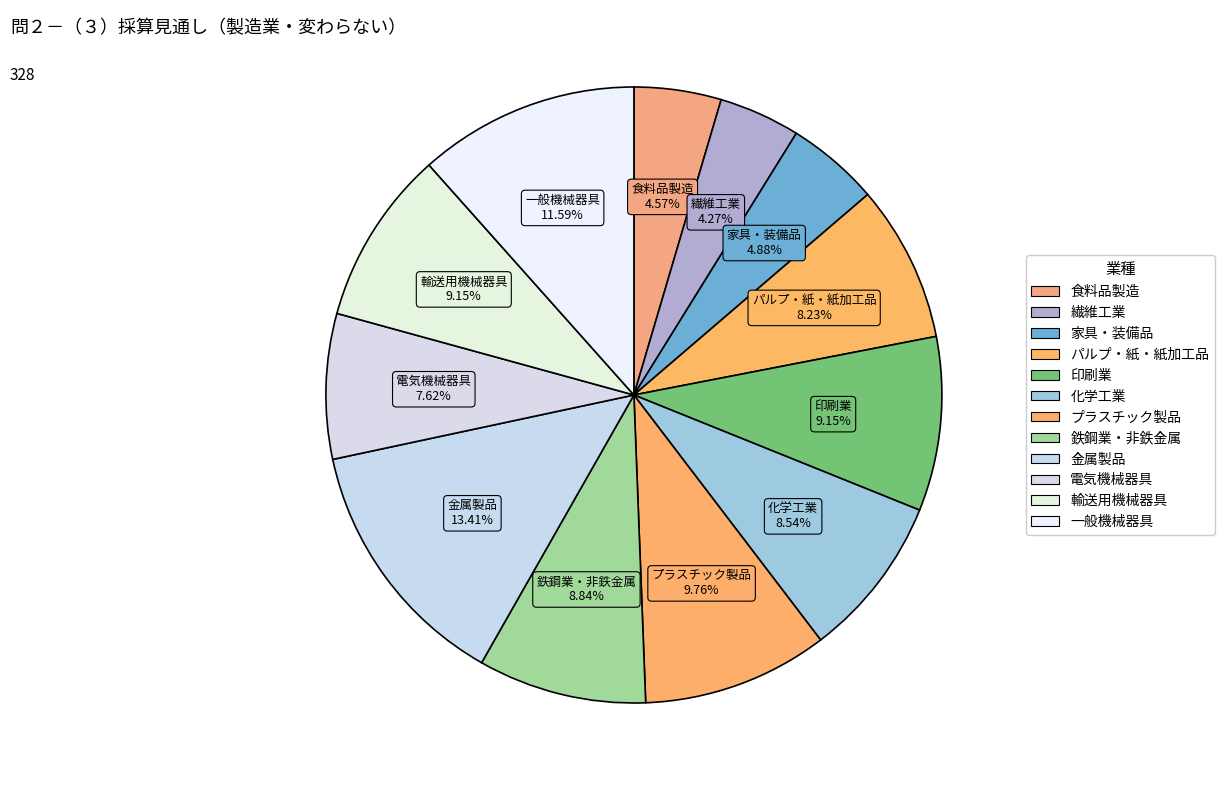

What is the smallest slice in the pie chart?

繊維工業